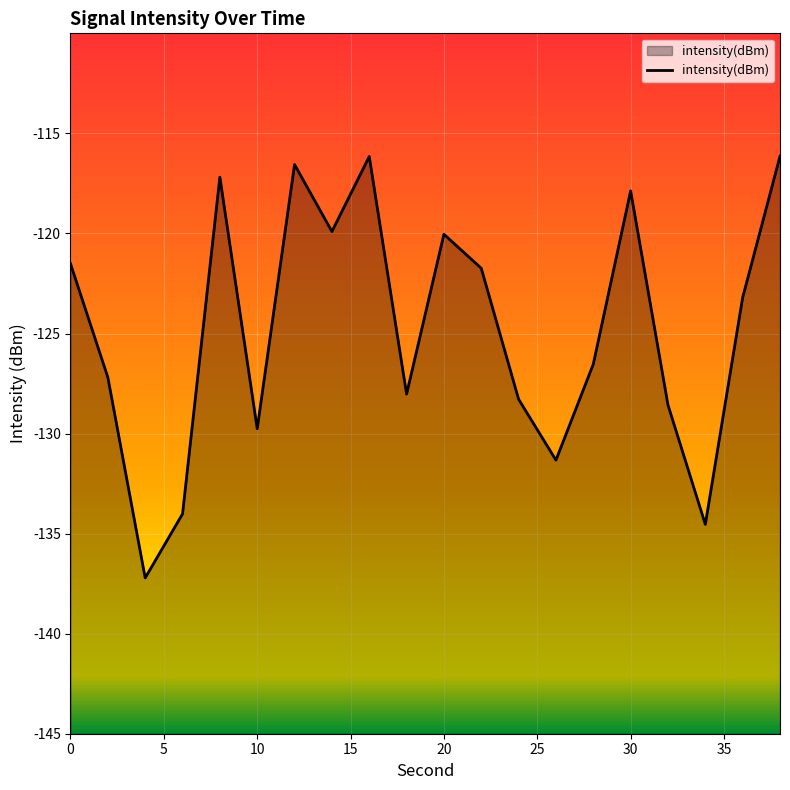

What is the smallest value displayed?

-137.2